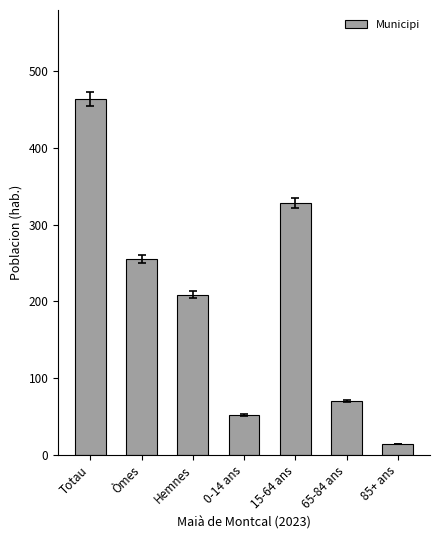

Reading left to right, extract all data points from this chart.

464	255	209	52	328	70	14